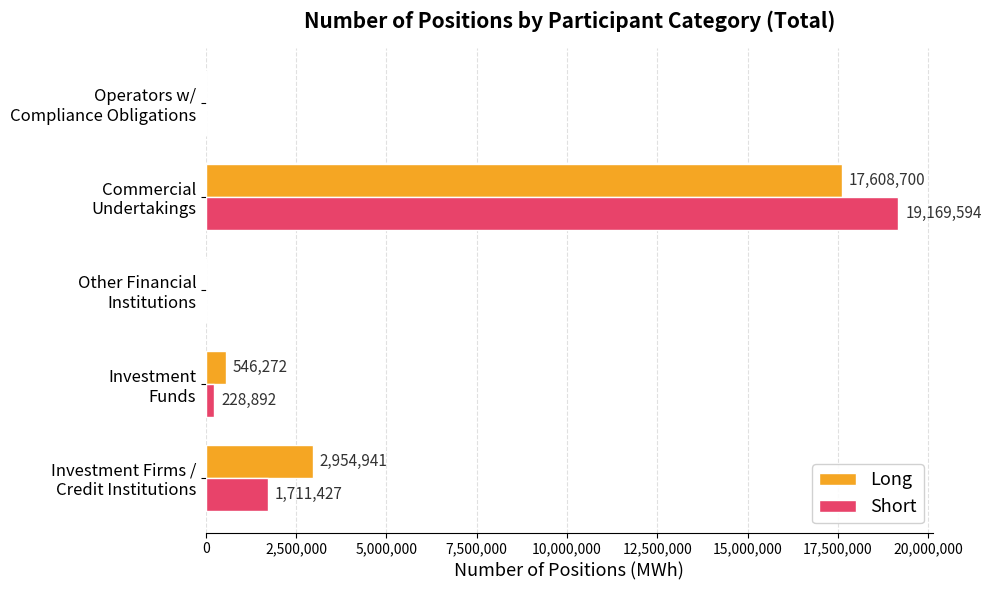

What is the greatest value displayed?

19169594